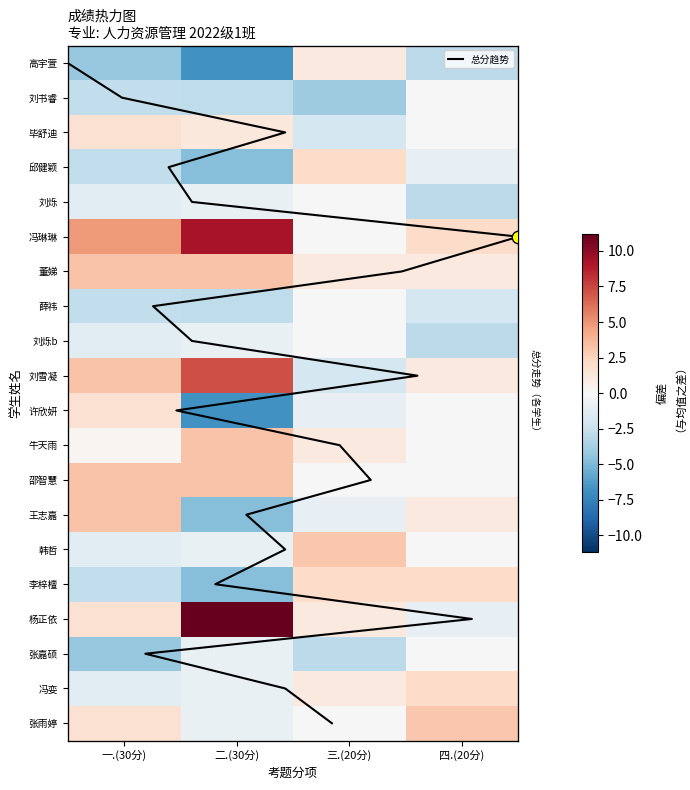

Which category has the highest value across all series?

二.(30分)